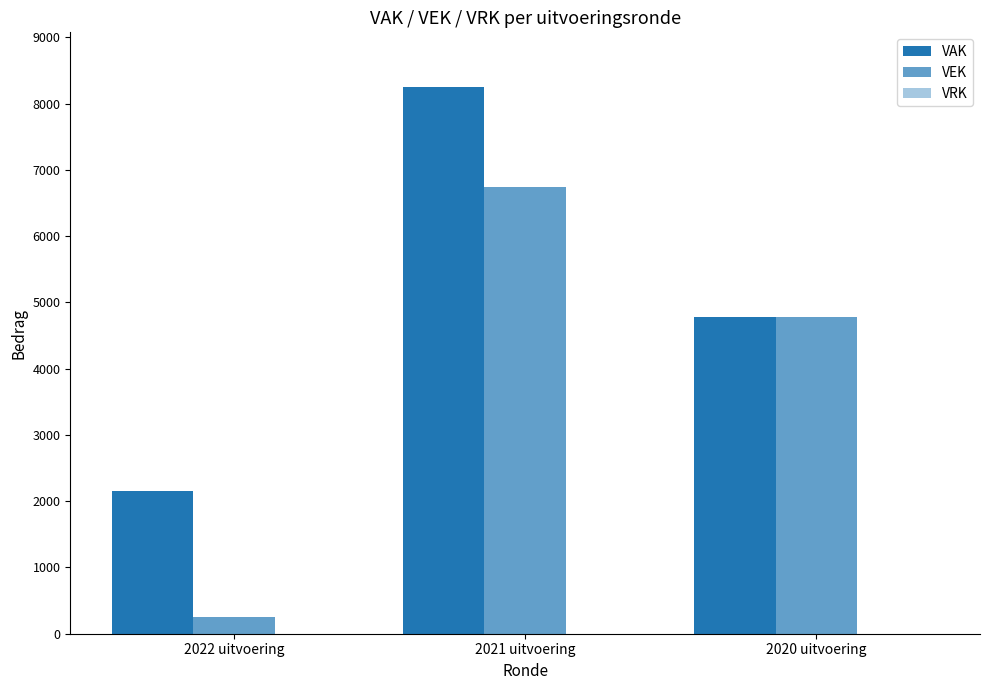

How many bars are there in total?

6